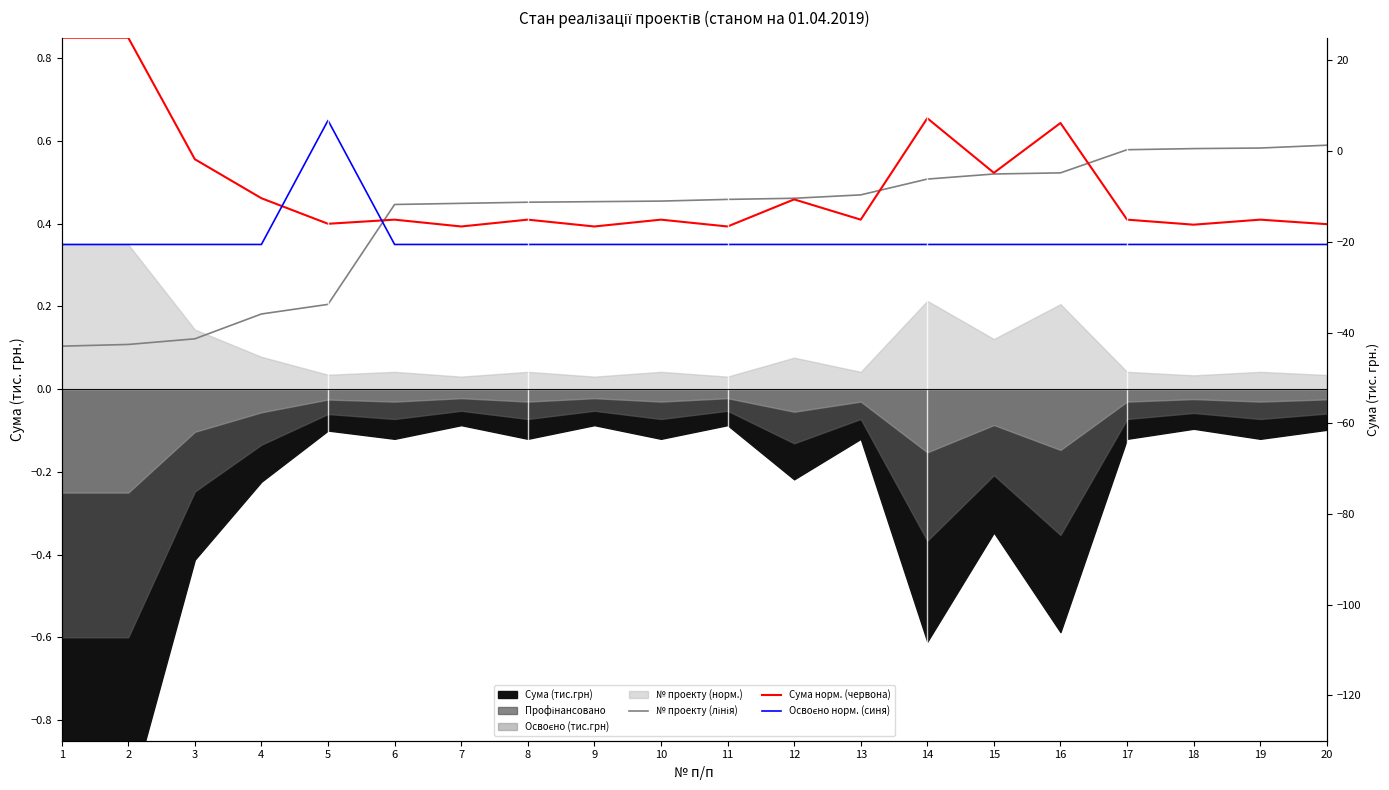

Does the chart have visible grid lines?

No